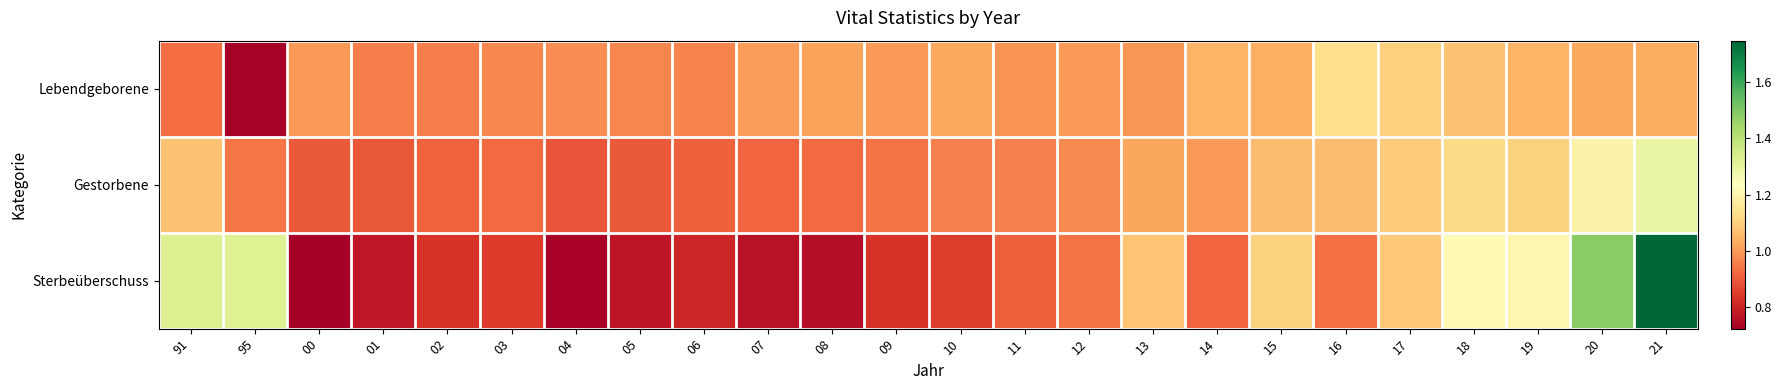

Reading left to right, what are all the values shown in this chart?

Lebendgeborene: 91=0.9	95=0.7	00=1.0	01=1.0	02=1.0	03=1.0	04=1.0	05=1.0	06=1.0	07=1.0	08=1.0	09=1.0	10=1.0	11=1.0	12=1.0	13=1.0	14=1.0	15=1.0	16=1.1	17=1.1	18=1.1	19=1.0	20=1.0	21=1.0
Gestorbene: 91=1.1	95=0.9	00=0.9	01=0.9	02=0.9	03=0.9	04=0.9	05=0.9	06=0.9	07=0.9	08=0.9	09=0.9	10=1.0	11=1.0	12=1.0	13=1.0	14=1.0	15=1.1	16=1.1	17=1.1	18=1.1	19=1.1	20=1.2	21=1.3
Sterbeüberschuss: 91=1.3	95=1.3	00=0.7	01=0.8	02=0.8	03=0.8	04=0.7	05=0.8	06=0.8	07=0.8	08=0.8	09=0.8	10=0.9	11=0.9	12=0.9	13=1.1	14=0.9	15=1.1	16=0.9	17=1.1	18=1.2	19=1.2	20=1.5	21=1.7